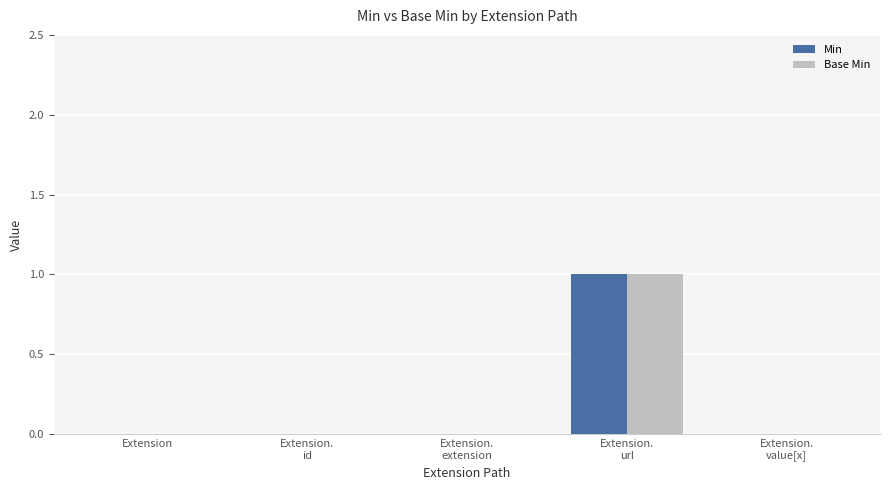

Reading right to left, extract all data points from this chart.

Min: 0	1	0	0	0
Base Min: 0	1	0	0	0